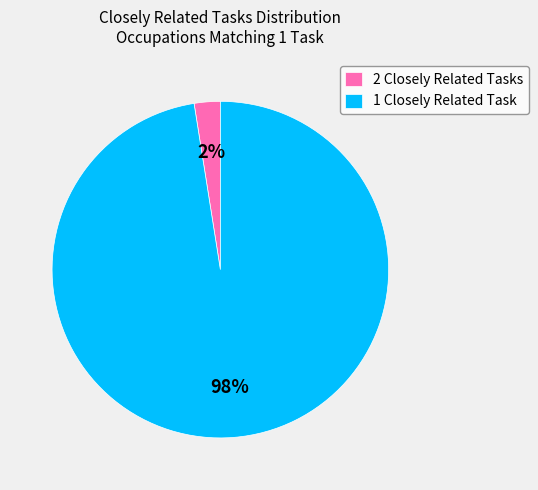

Which category has the smallest portion of the pie?

2 Closely Related Tasks